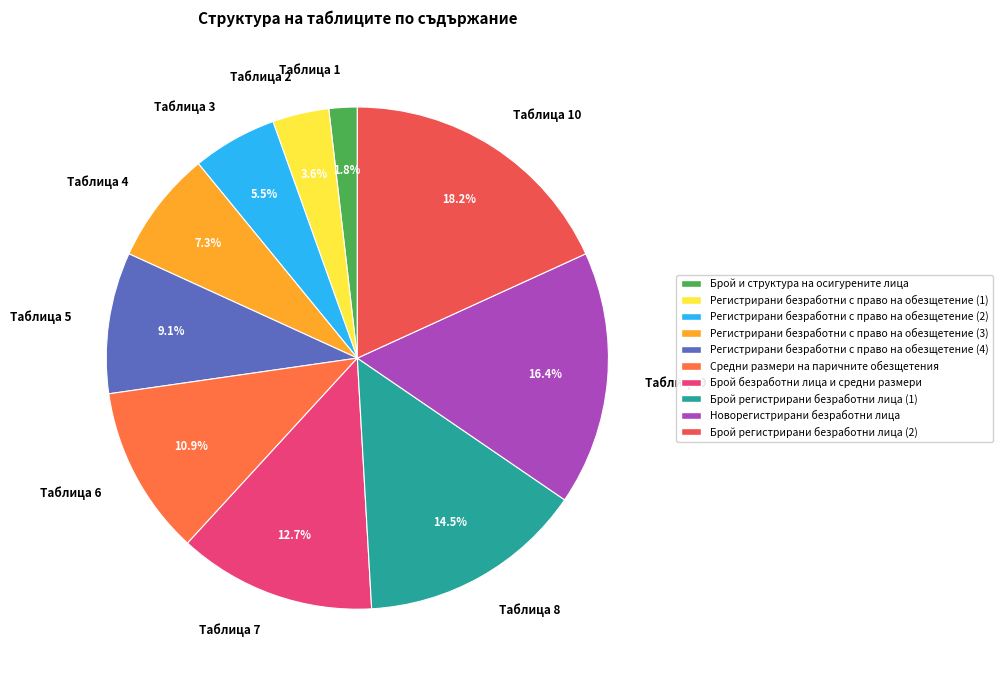

Which slice is the largest?

Таблица 10